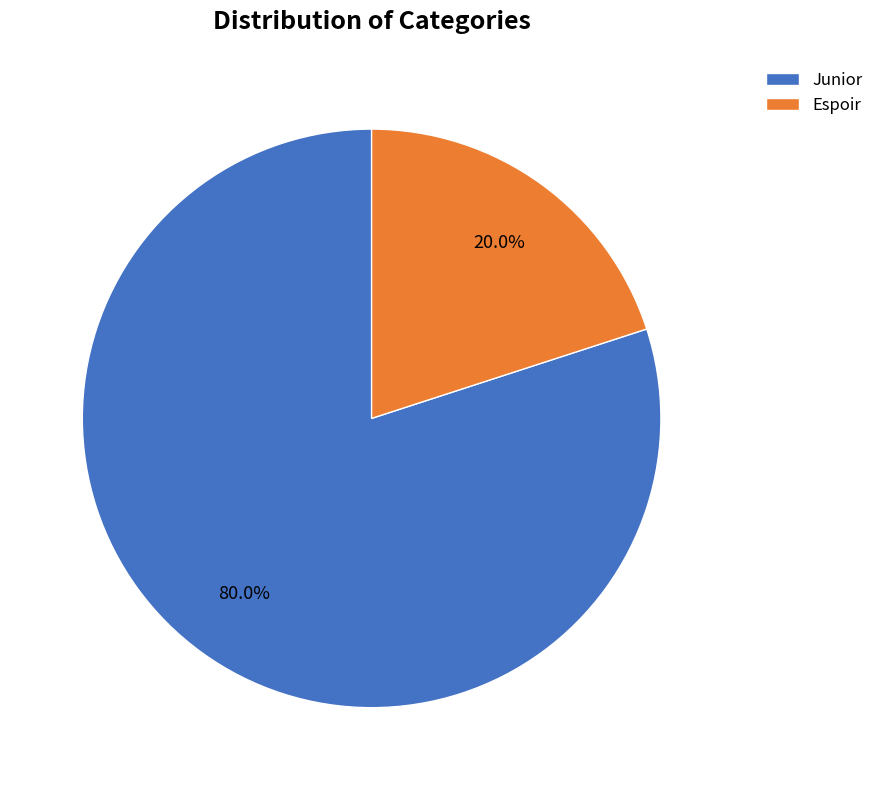

Which category has the smallest portion of the pie?

Espoir